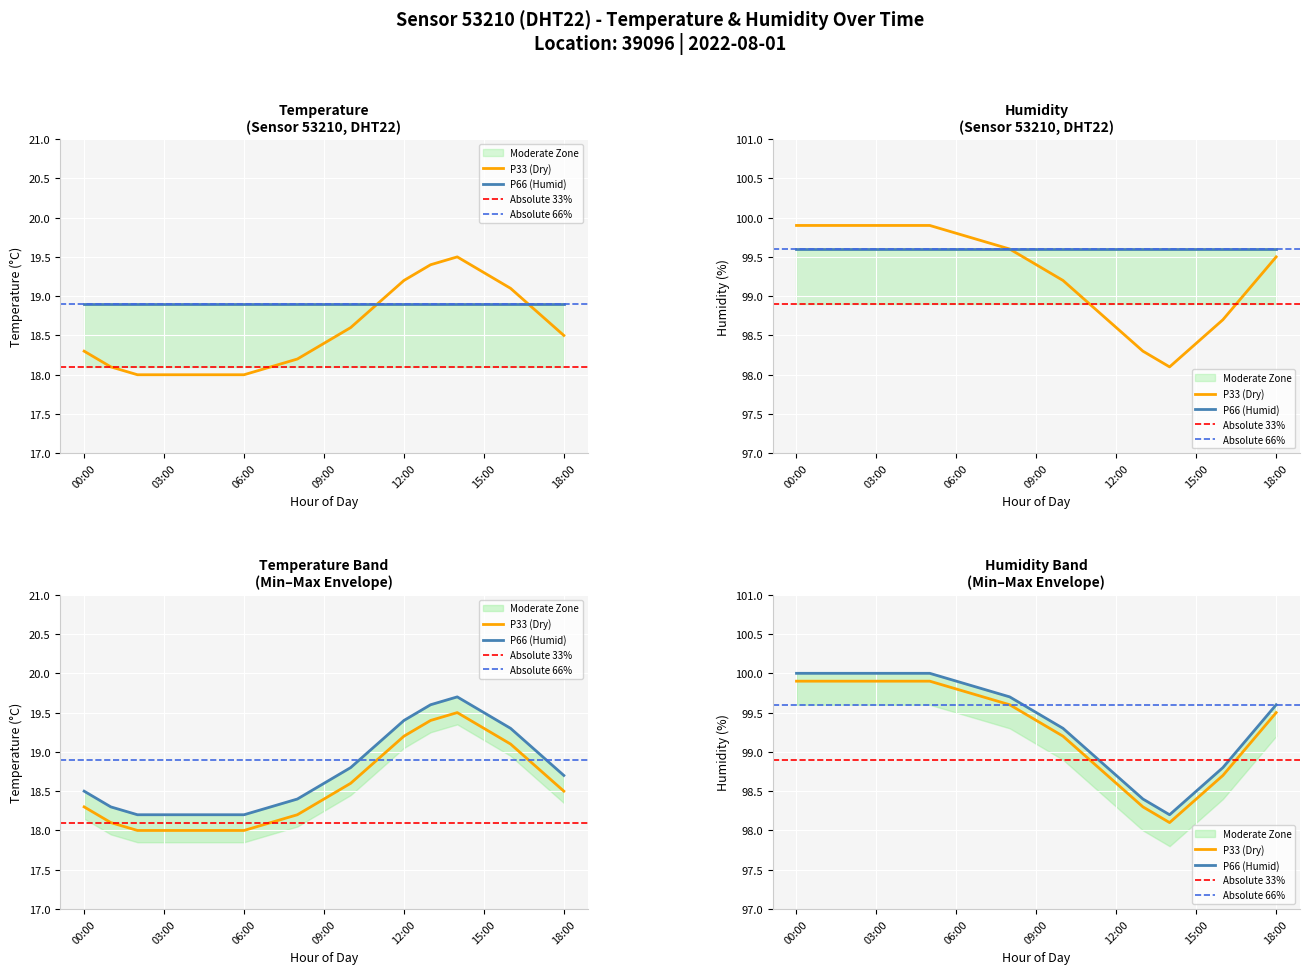

In humidity, how many points are lower than both neighbors (excluding endpoints)?

1